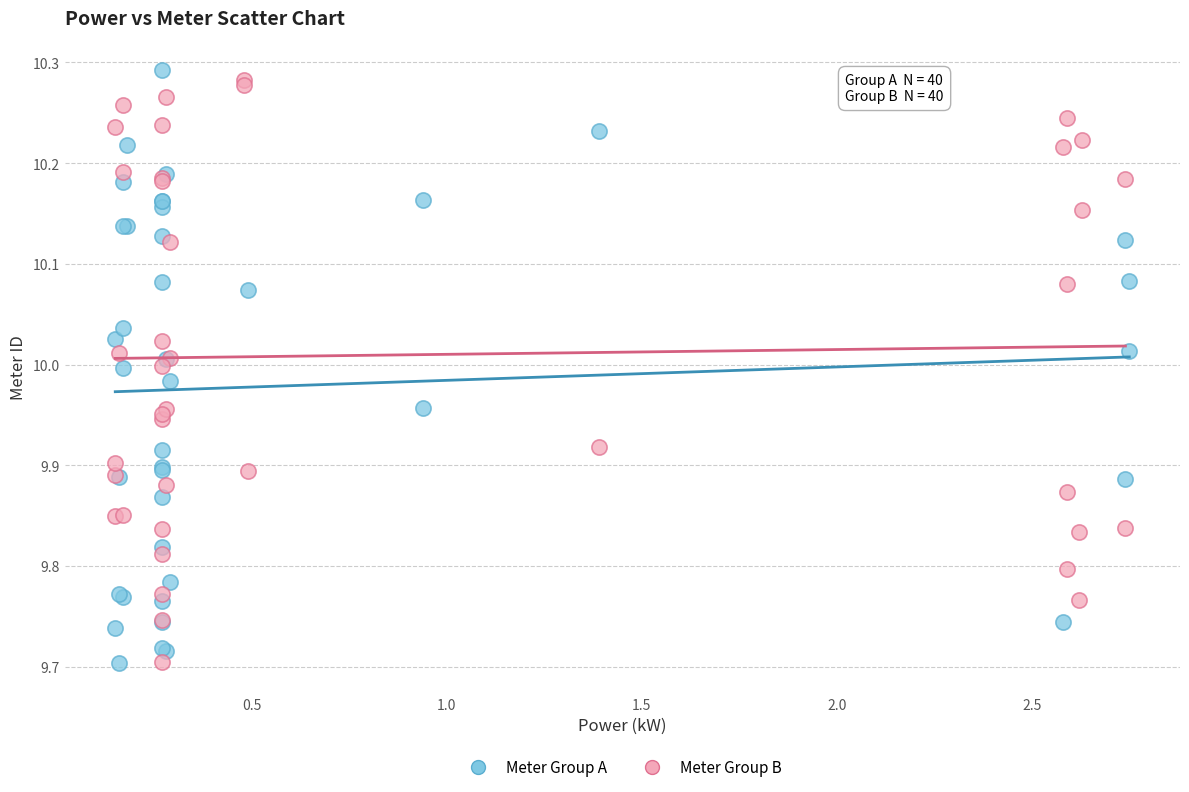

Which series has the largest Y range (max minus min)?

Meter Group A